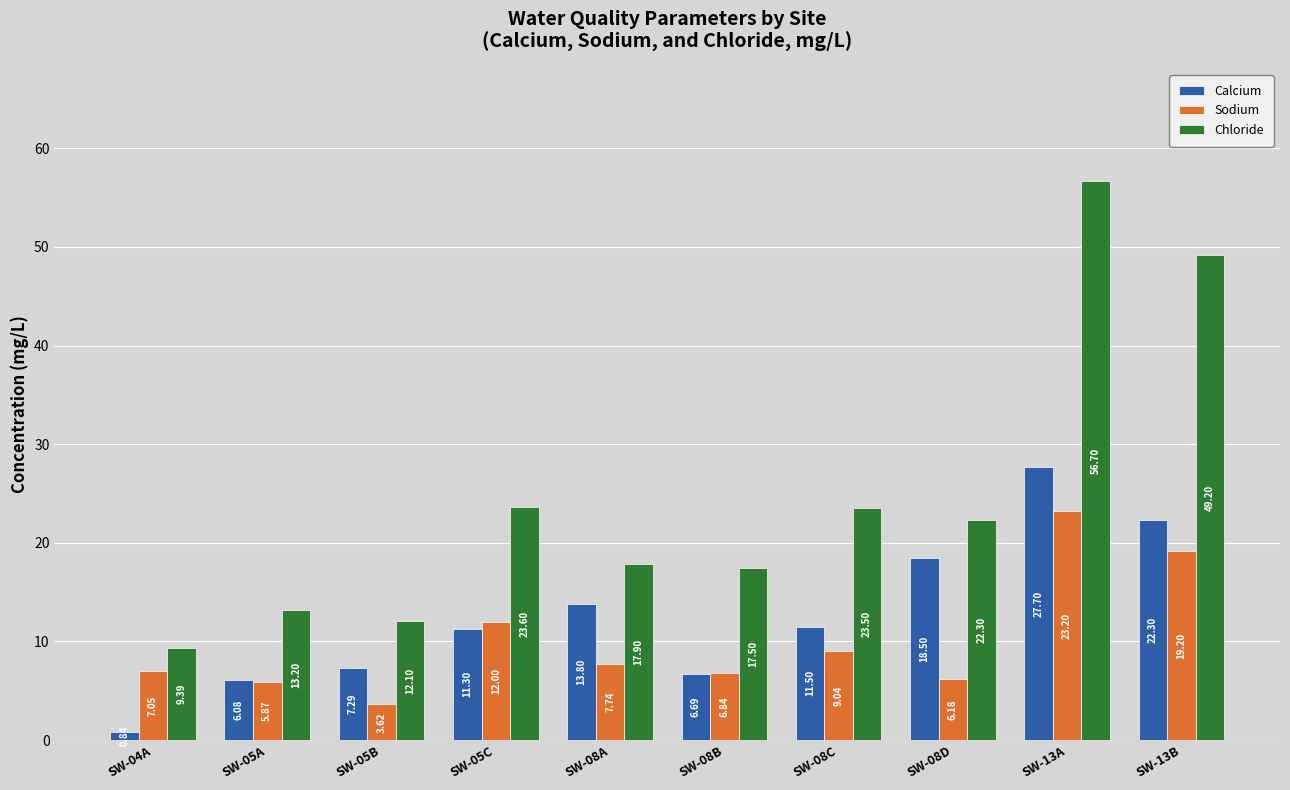

What is the average value of the Sodium series?

10.1